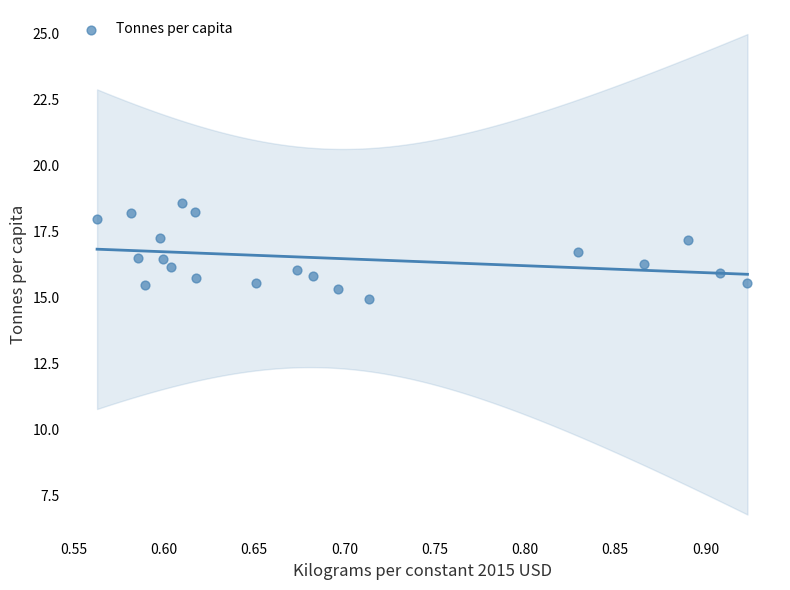

What is the range of Y values (max minus min)?

3.6